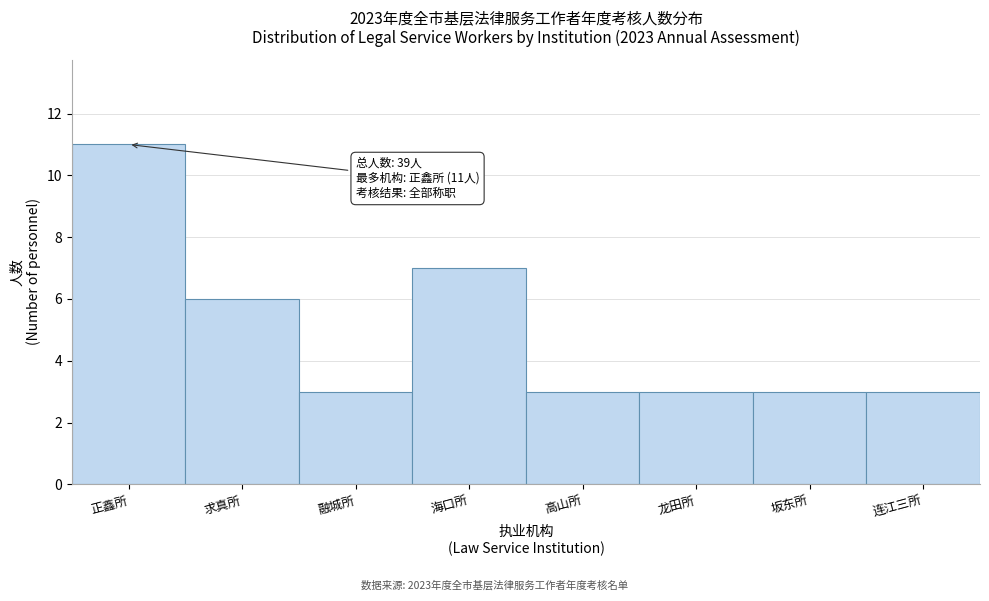

Reading left to right, list all the values displayed in this chart.

正鑫所=11	求真所=6	融城所=3	海口所=7	高山所=3	龙田所=3	坂东所=3	连江三所=3